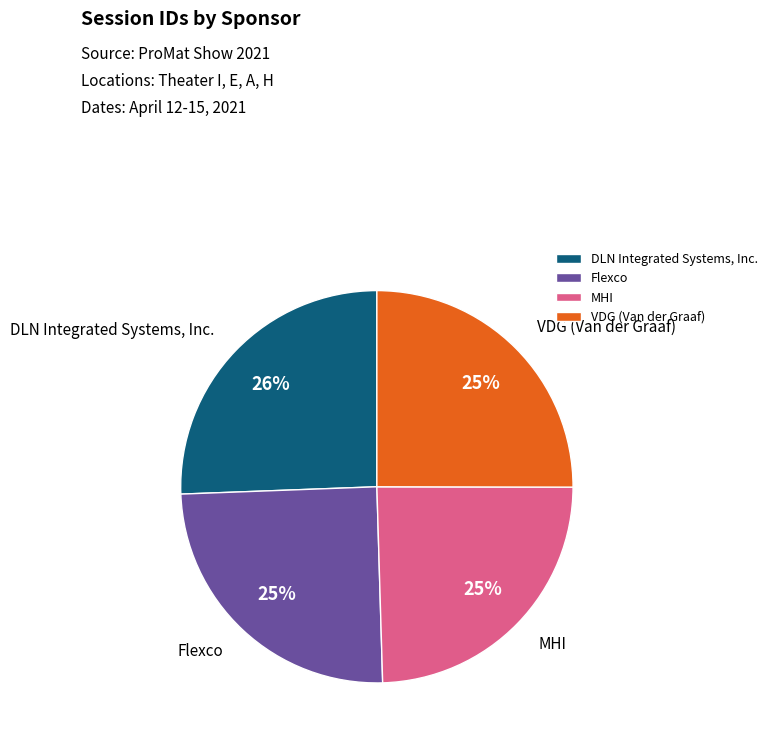

Is there any slice that represents more than half of the pie?

No